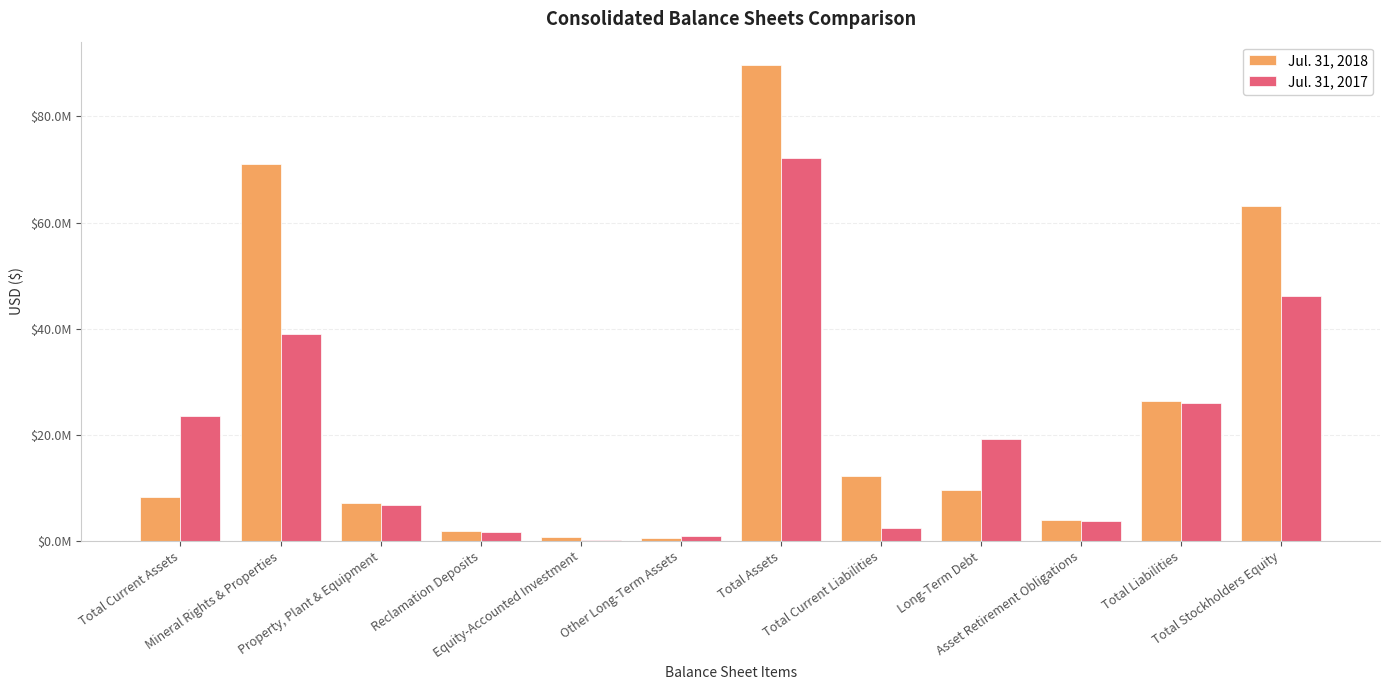

What is the spread (max minus min) of values at Total Current Assets?

15250669